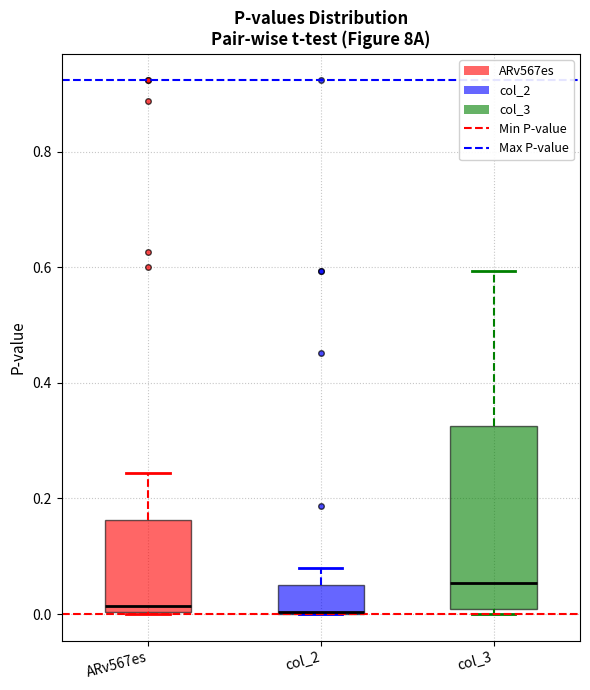

Where does the upper whisker of the box for col_3 end on the y-axis? The values are not printed on the chart, so give them approximately, as read against the axis.

0.60